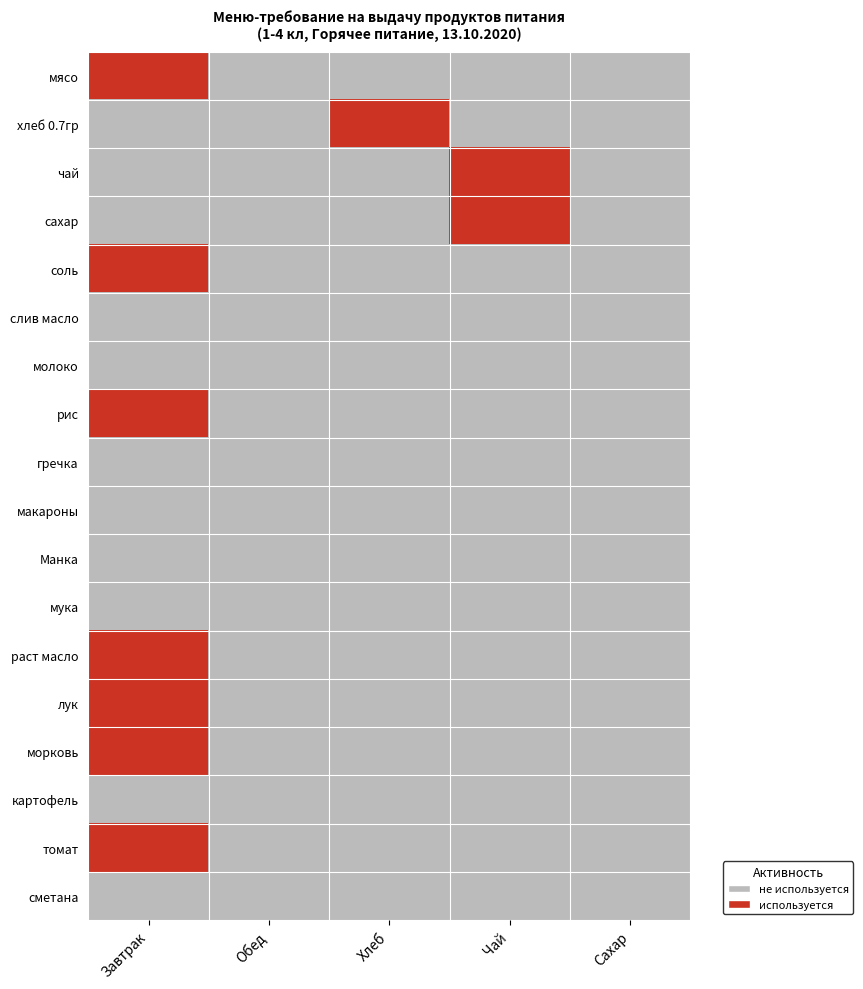

What is the maximum value shown in the chart?

1